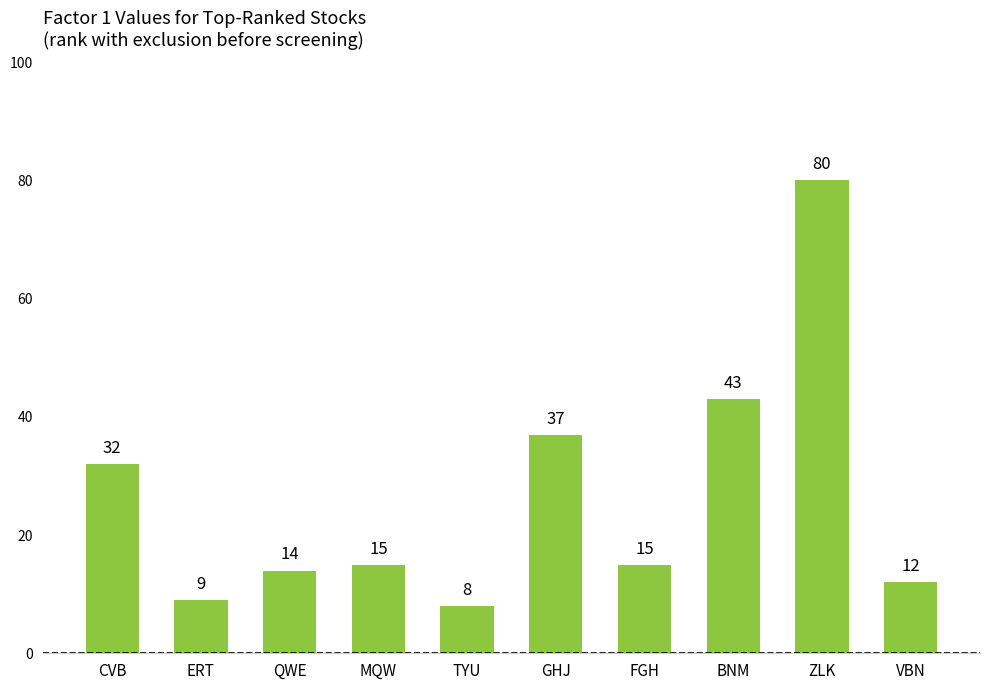

Which has a higher value, ZLK or CVB?

ZLK